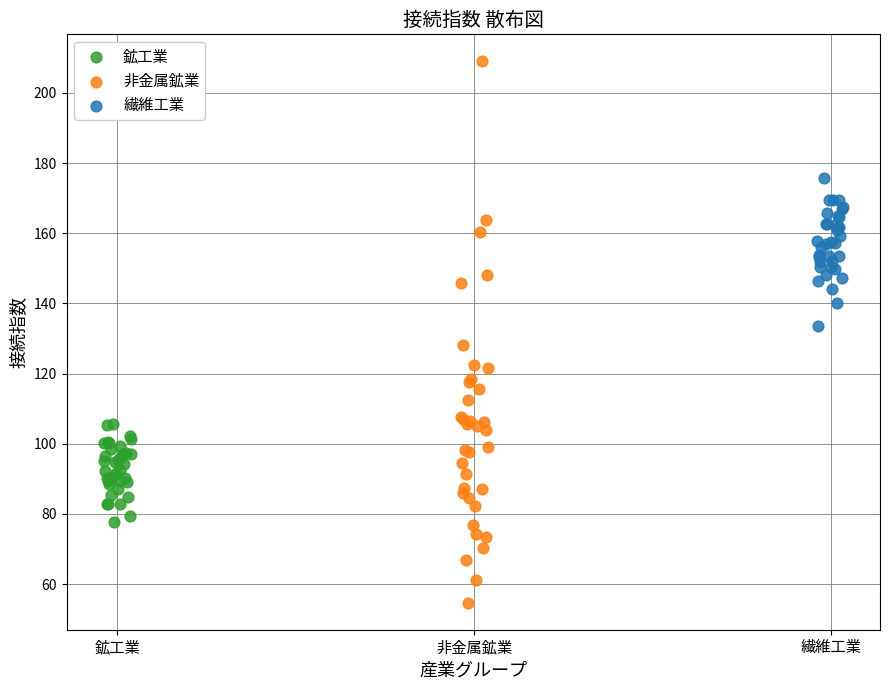

Which series reaches the minimum Y coordinate?

非金属鉱業